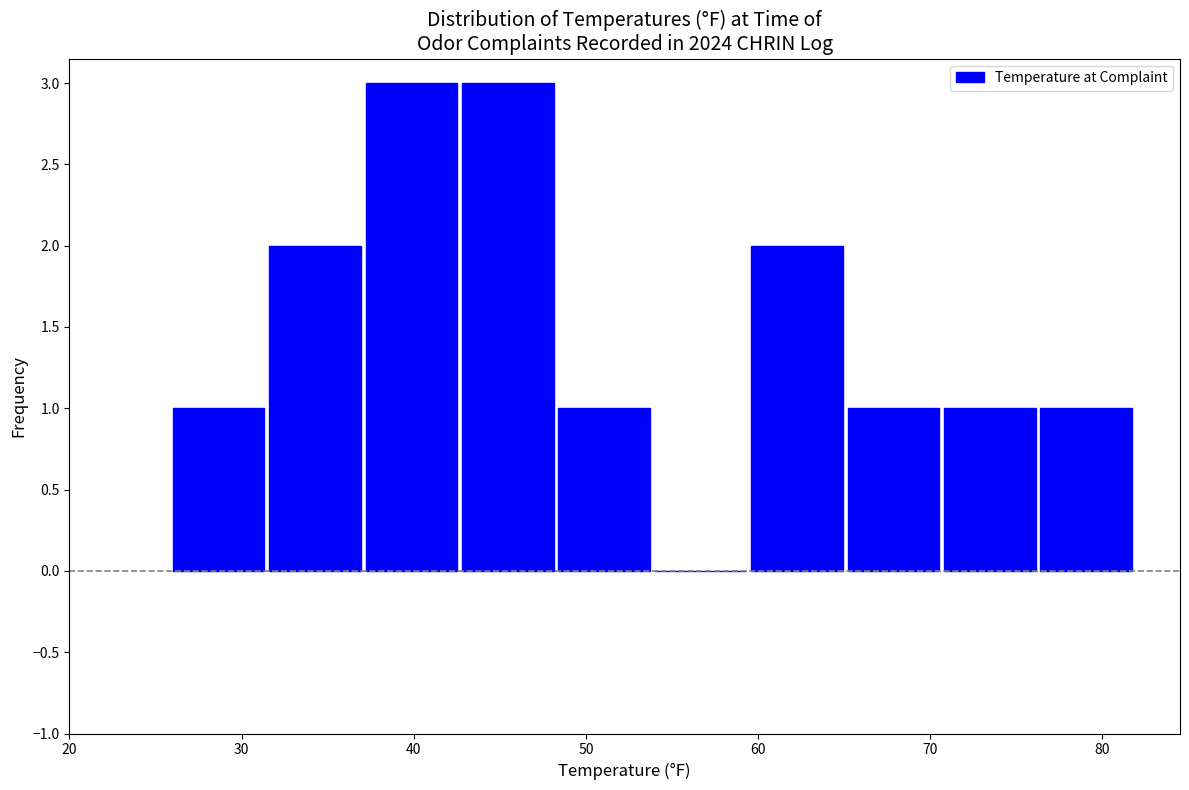

What is the height of the bar covering 26.0 to 31.6 on the x-axis? Neither the bar edges nor the heights are printed on the chart, so give them approximately, as read against the axes.

1